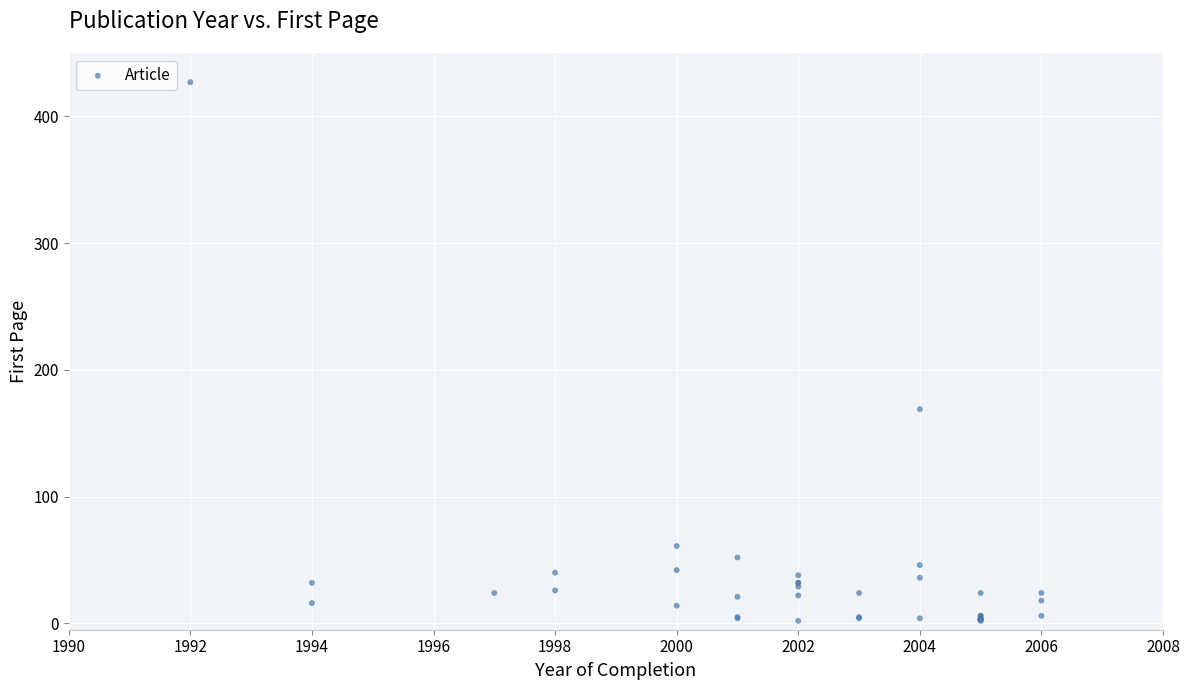

What Y value in the scatter plot is closest to 214?

169